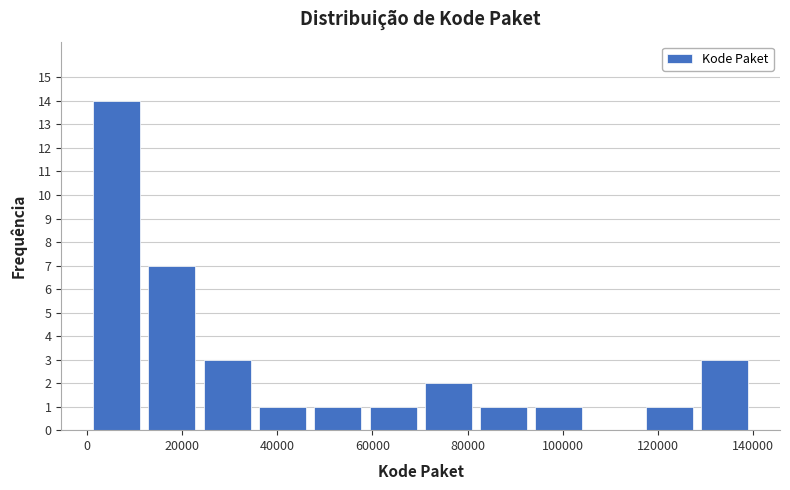

Reading left to right, transcribe this chart: for each bar, give the range it covers on the x-axis and its height. Neither the bar edges nor the heights are printed on the chart, so give them approximately, as read against the axes.

0 to 12000: 14
12000 to 24000: 7
24000 to 36000: 3
36000 to 46000: 1
46000 to 58000: 1
58000 to 70000: 1
70000 to 82000: 2
82000 to 94000: 1
94000 to 104000: 1
104000 to 116000: 0
116000 to 128000: 1
128000 to 140000: 3